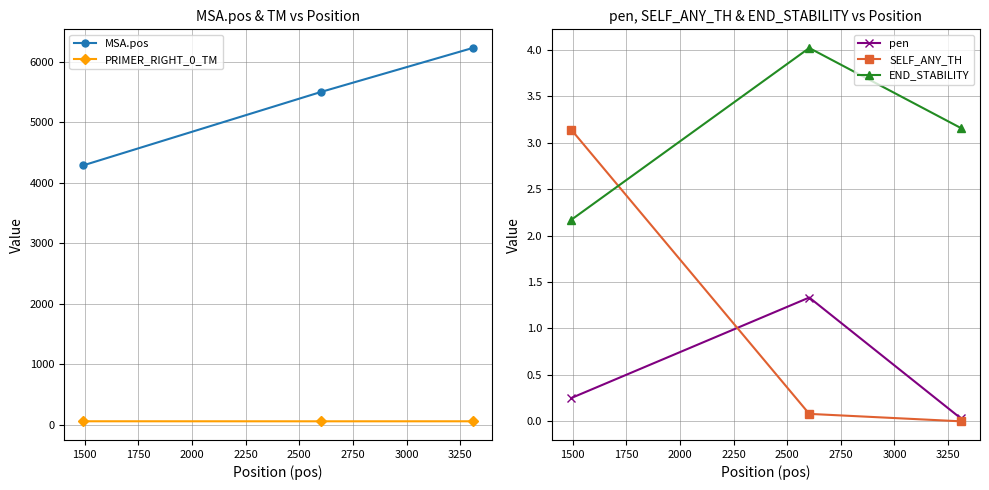

What is the value of the pen point at the 2nd from the left?

1.3